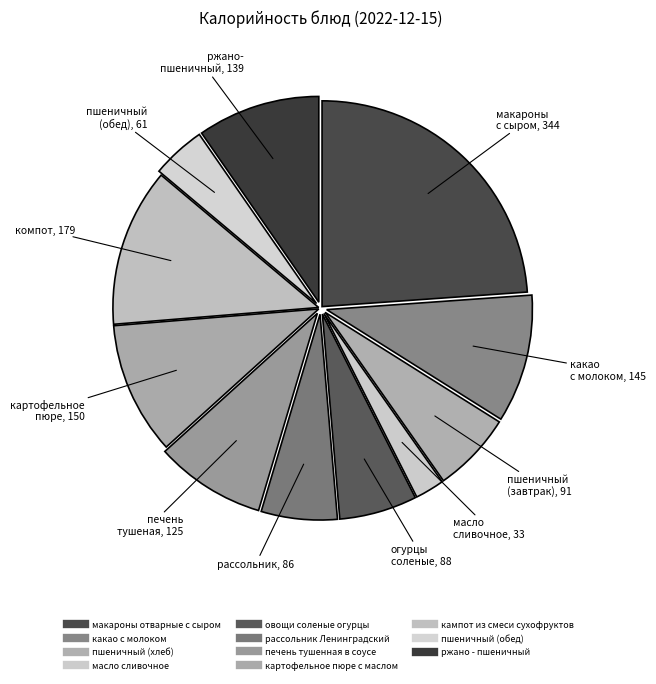

Count the number of slices in the pie.

11